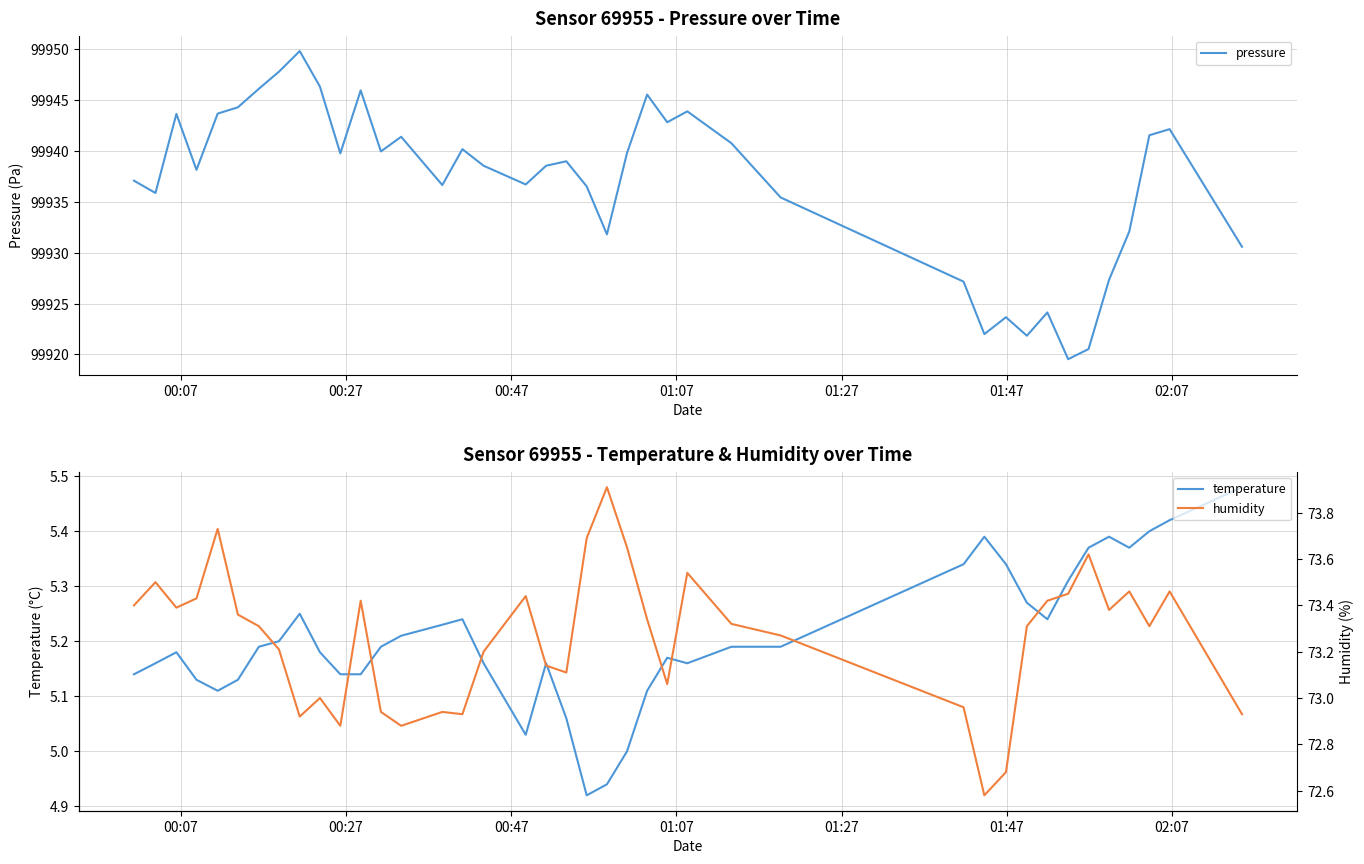

Which series has the largest total across all categories?

pressure